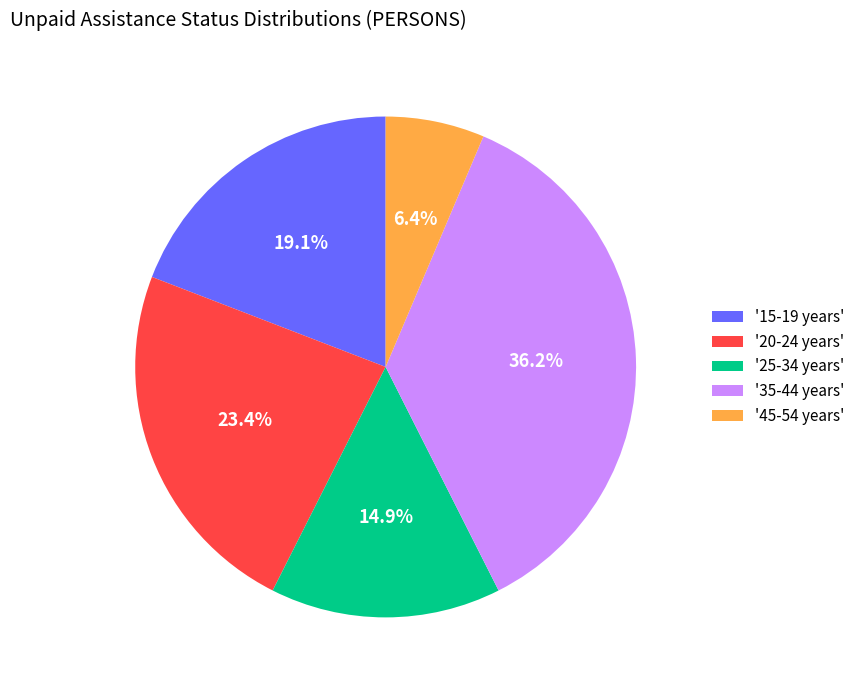

Rank the categories by value from highest to lowest.

'35-44 years', '20-24 years', '15-19 years', '25-34 years', '45-54 years'